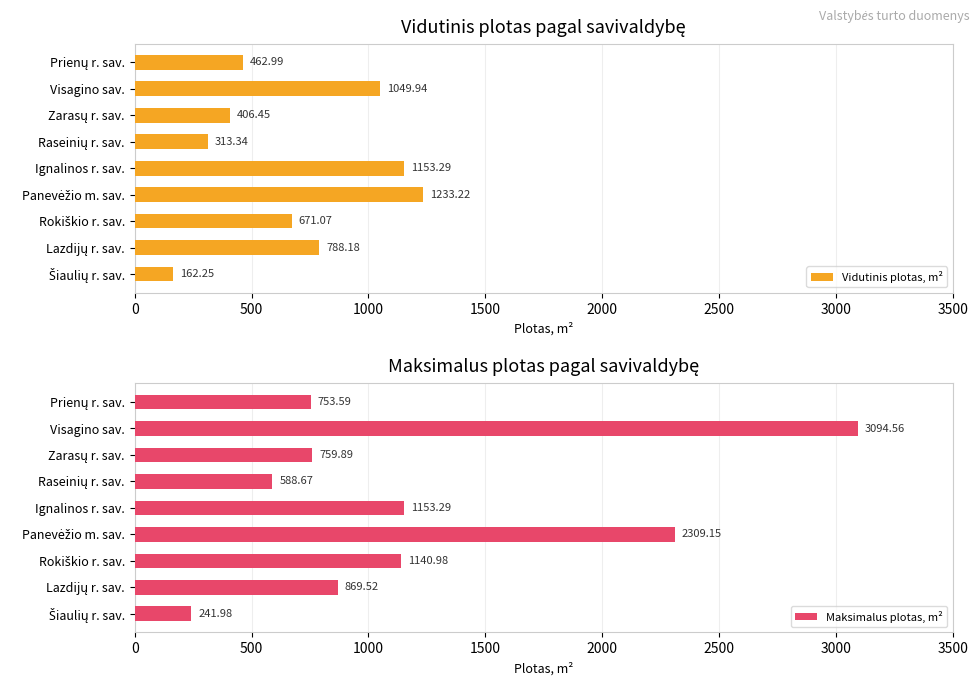

How many data points does each series have?

9